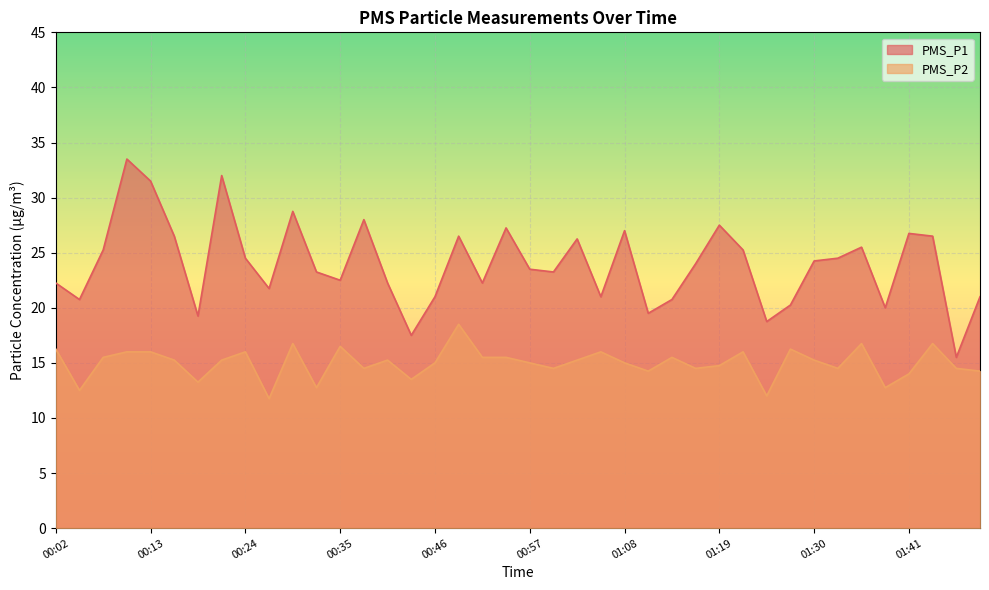

True or false: PMS_P2 and PMS_P1 intersect in this chart.

False